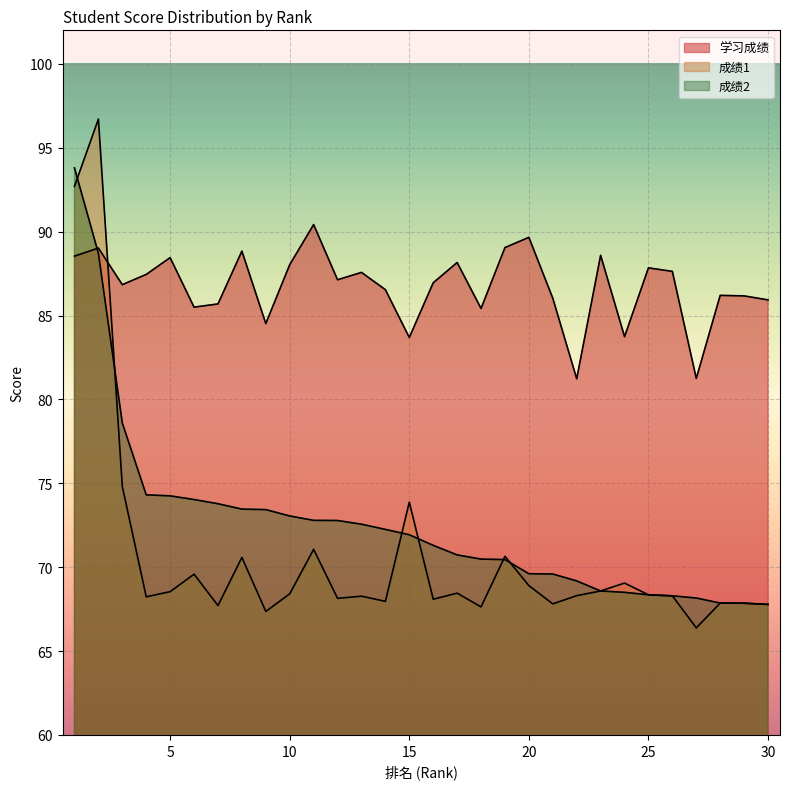

What is the average value of the 成绩1 series?

70.6